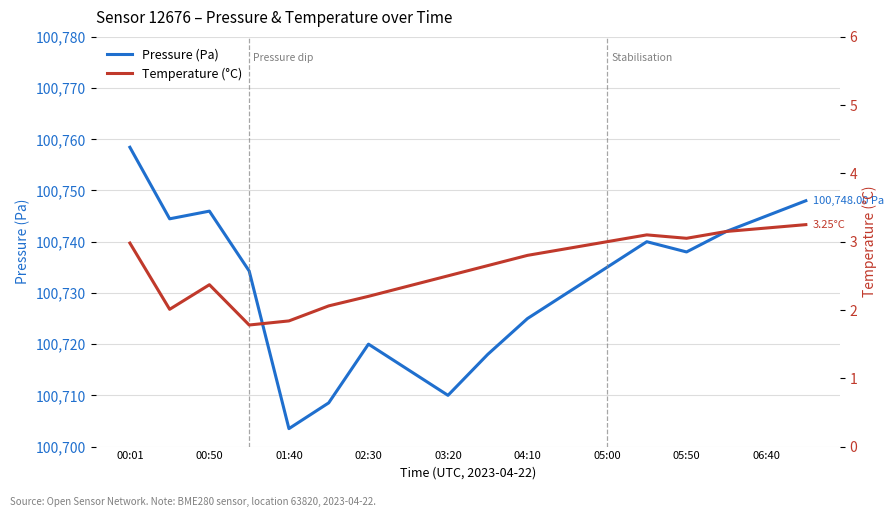

What is the difference between the highest and lowest values at 03:20?

7.5